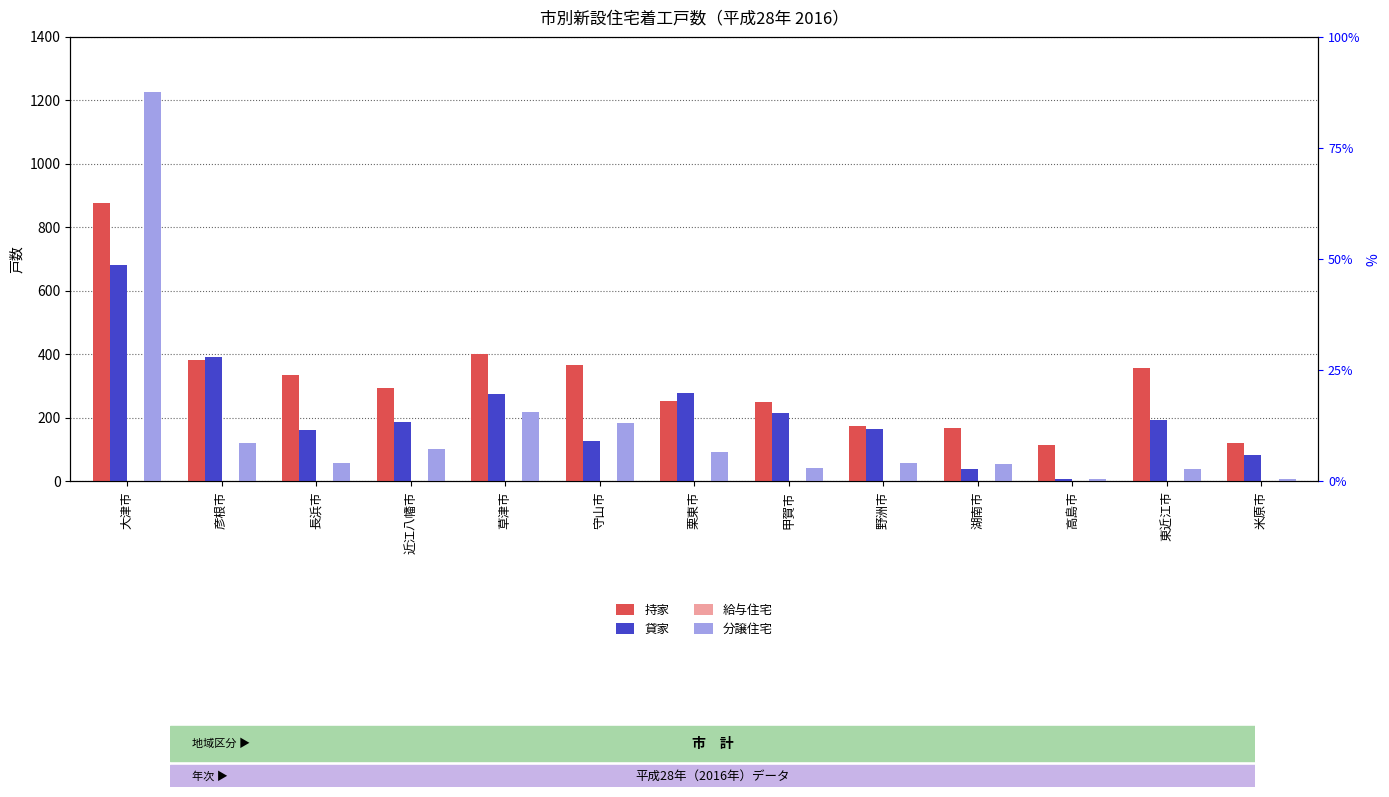

What is the total value across all series at 栗東市?

625